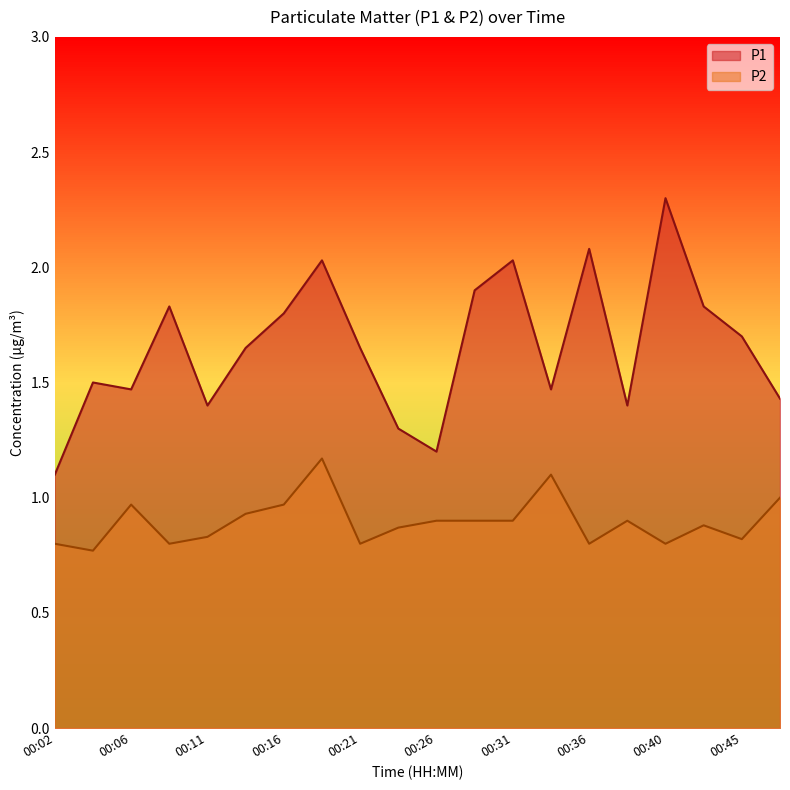

What is the difference between the P1 values at 00:43 and 00:45?

0.1